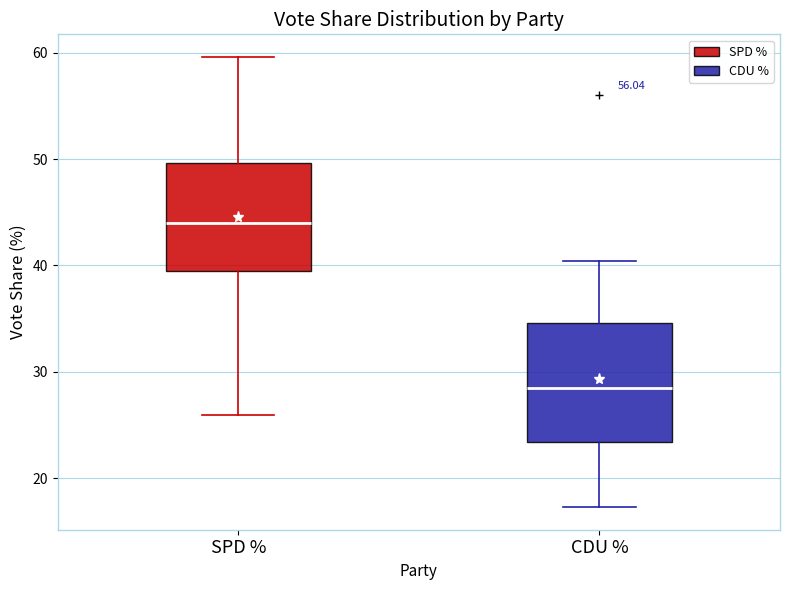

Which box's median line is the lowest?

CDU %